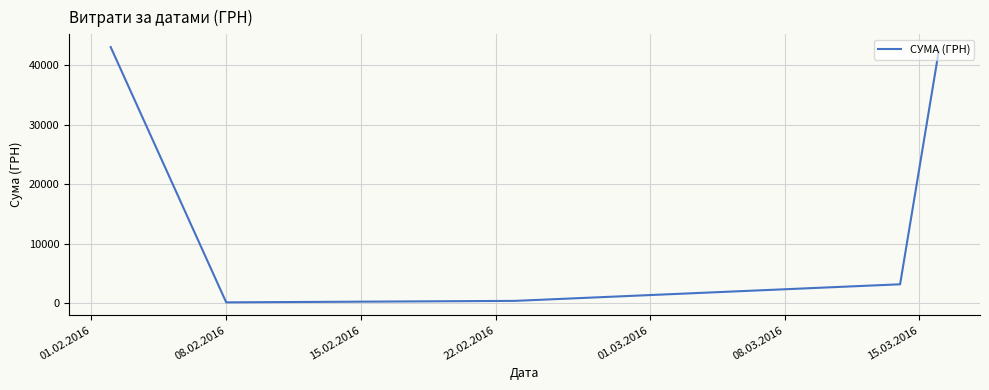

What is the average value?

17780.3